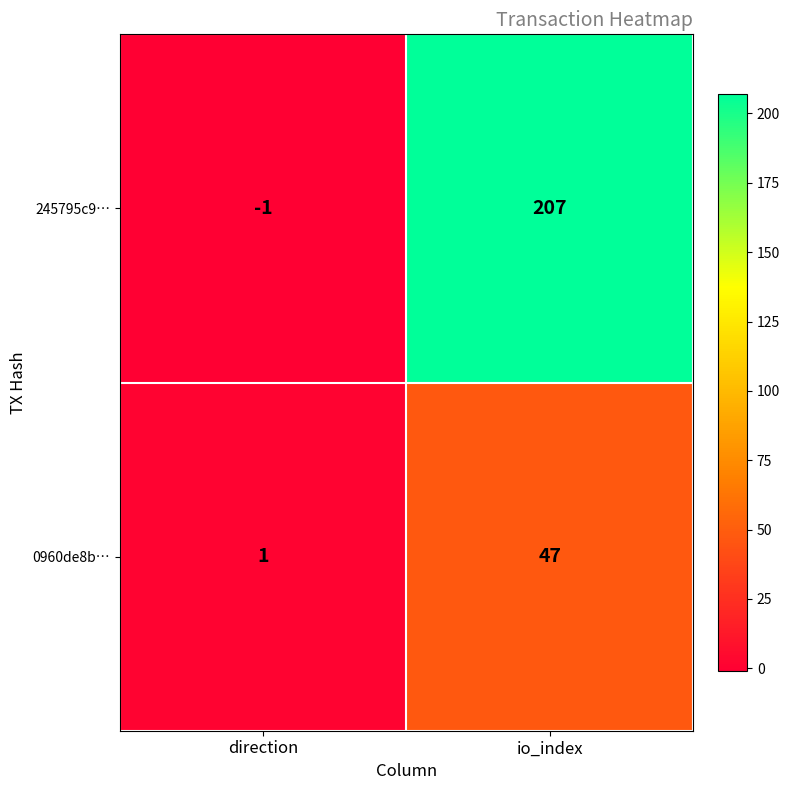

How many categories are shown in the chart?

2